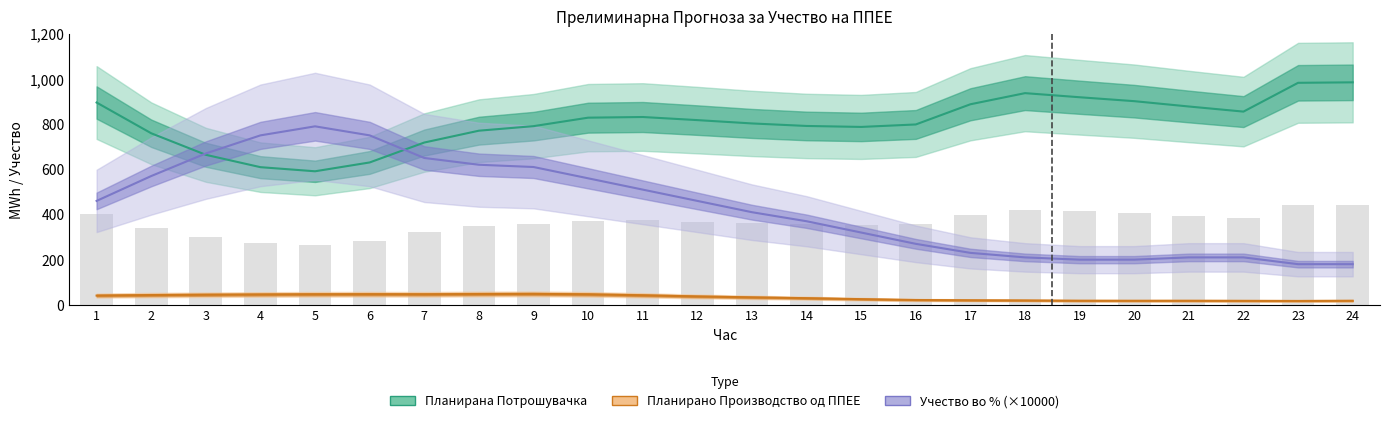

Is it true that Планирана Потрошувачка equals 787.4 at 15?

True